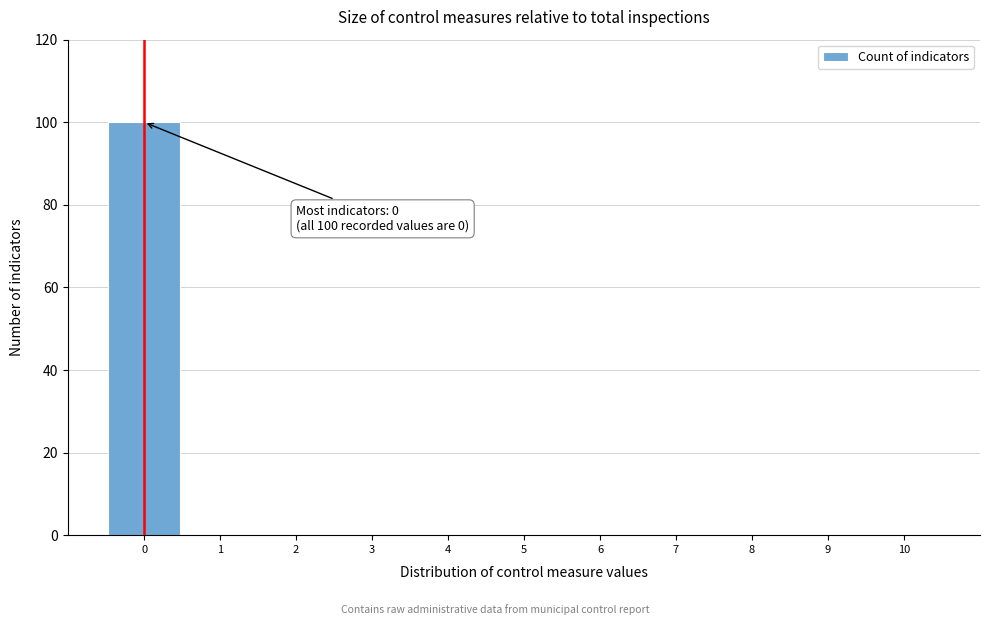

Reading left to right, transcribe all the data shown in this chart.

0=100	1=0	2=0	3=0	4=0	5=0	6=0	7=0	8=0	9=0	10=0